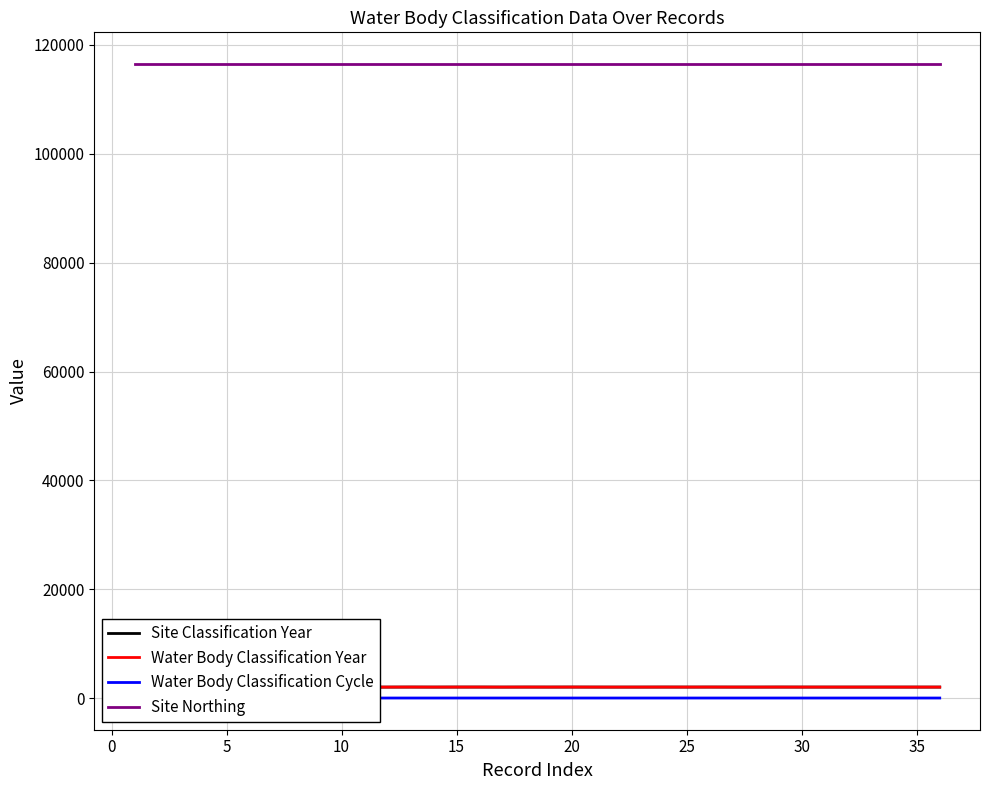

How many lines are shown in the chart?

4